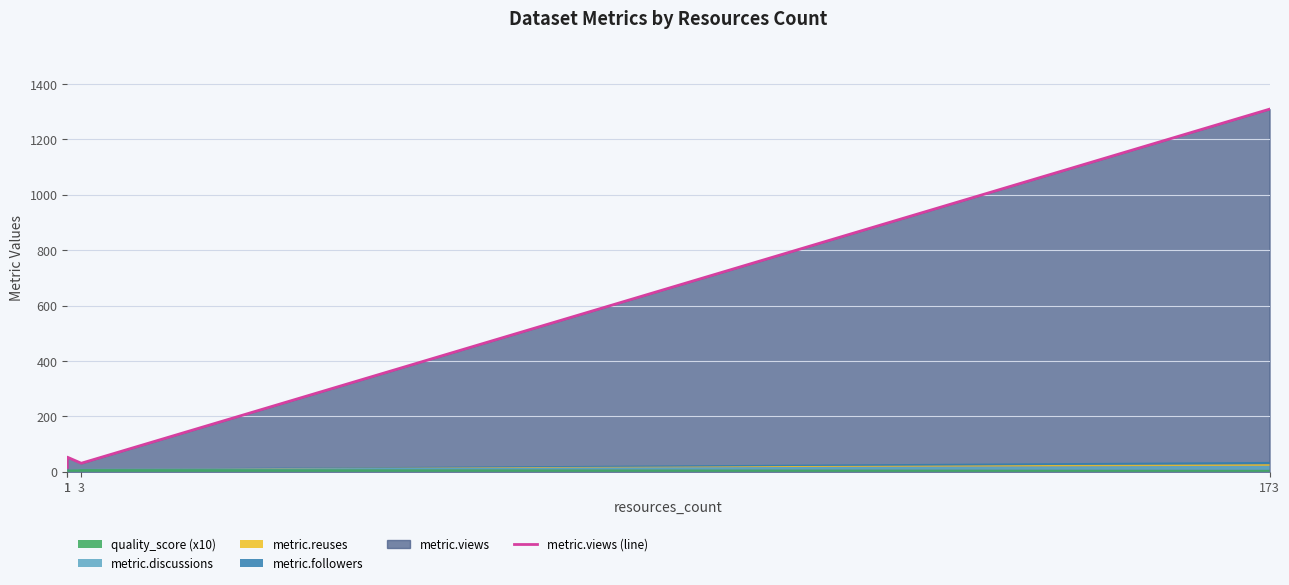

What is the average value?

352